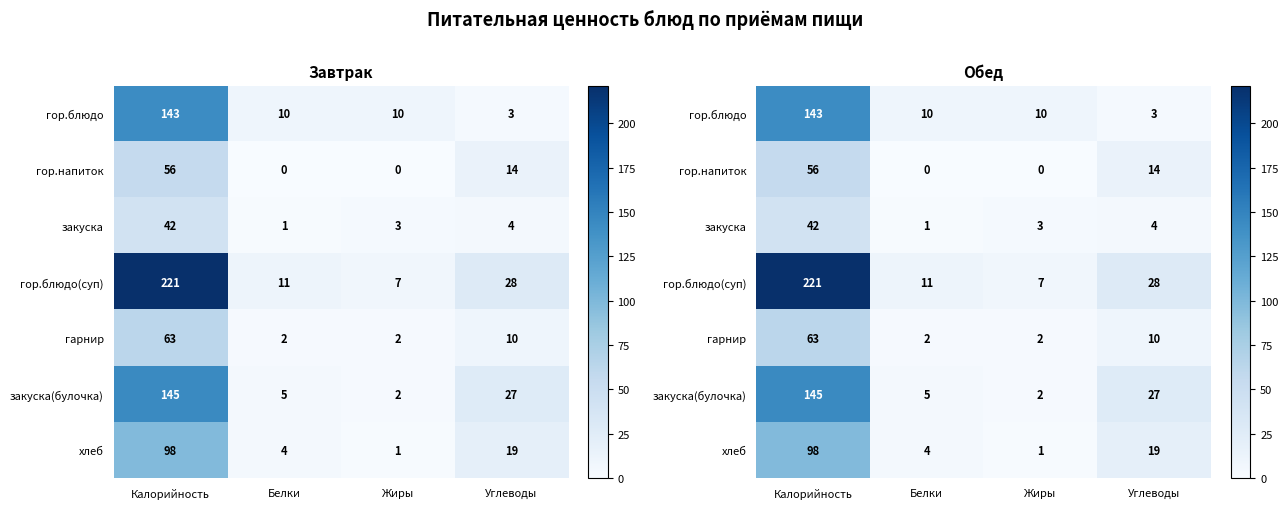

Rank the series by their maximum value, from highest to lowest.

гор.блюдо(суп), закуска(булочка), гор.блюдо, хлеб, гарнир, гор.напиток, закуска